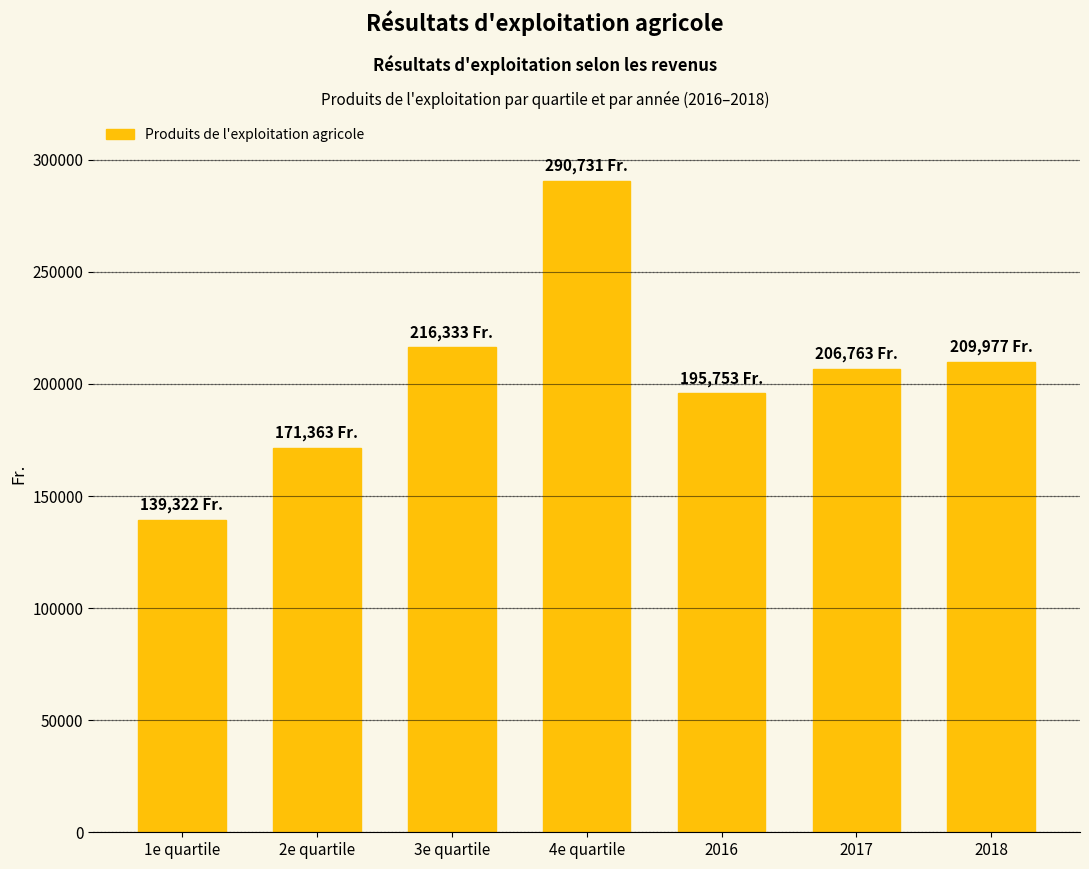

The chart shows a value of 124989 at 2017. True or false?

False